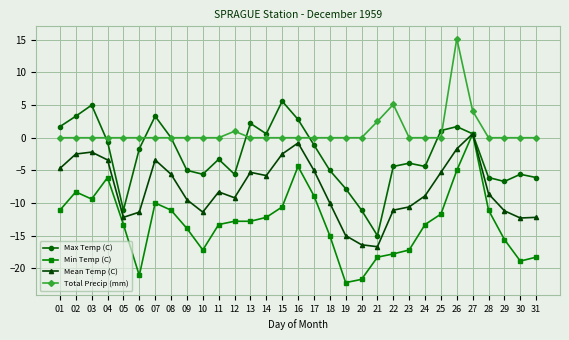

What is the highest value of the Total Precip (mm) series?

15.2